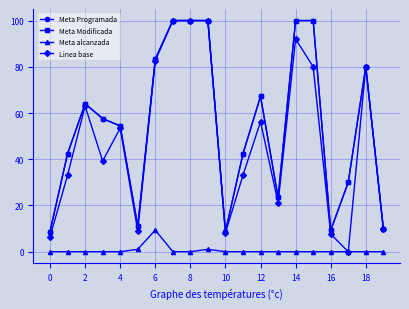

What is the label of the 19th point from the right?

2